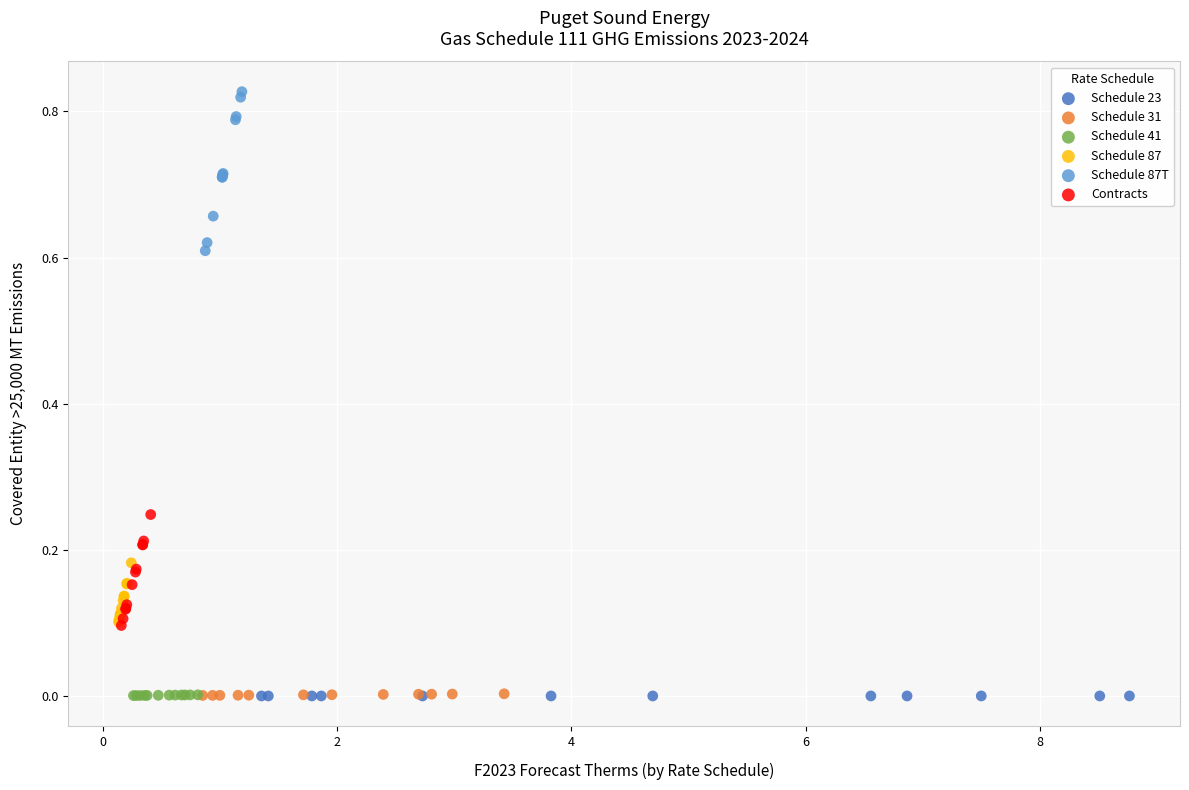

Which series contains the highest Y value?

Schedule 87T